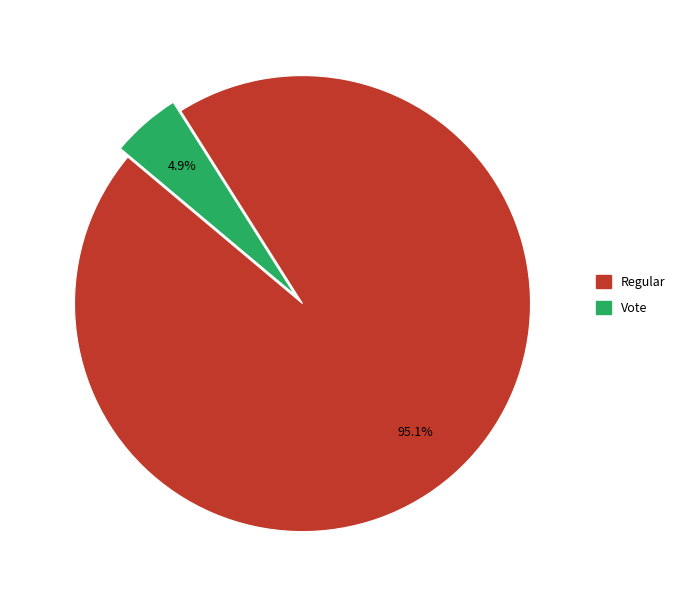

To the nearest percent, what is the combined percentage of Vote and Regular?

100%